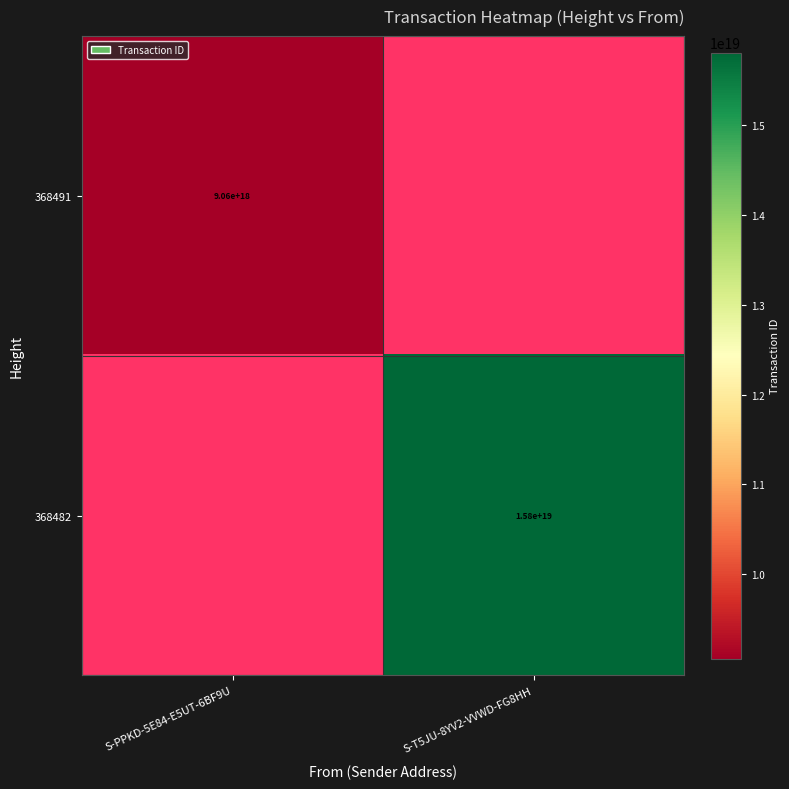

True or false: 368482 has a value of 15800000000000000000 at S-T5JU-8YV2-VVWD-FG8HH.

True